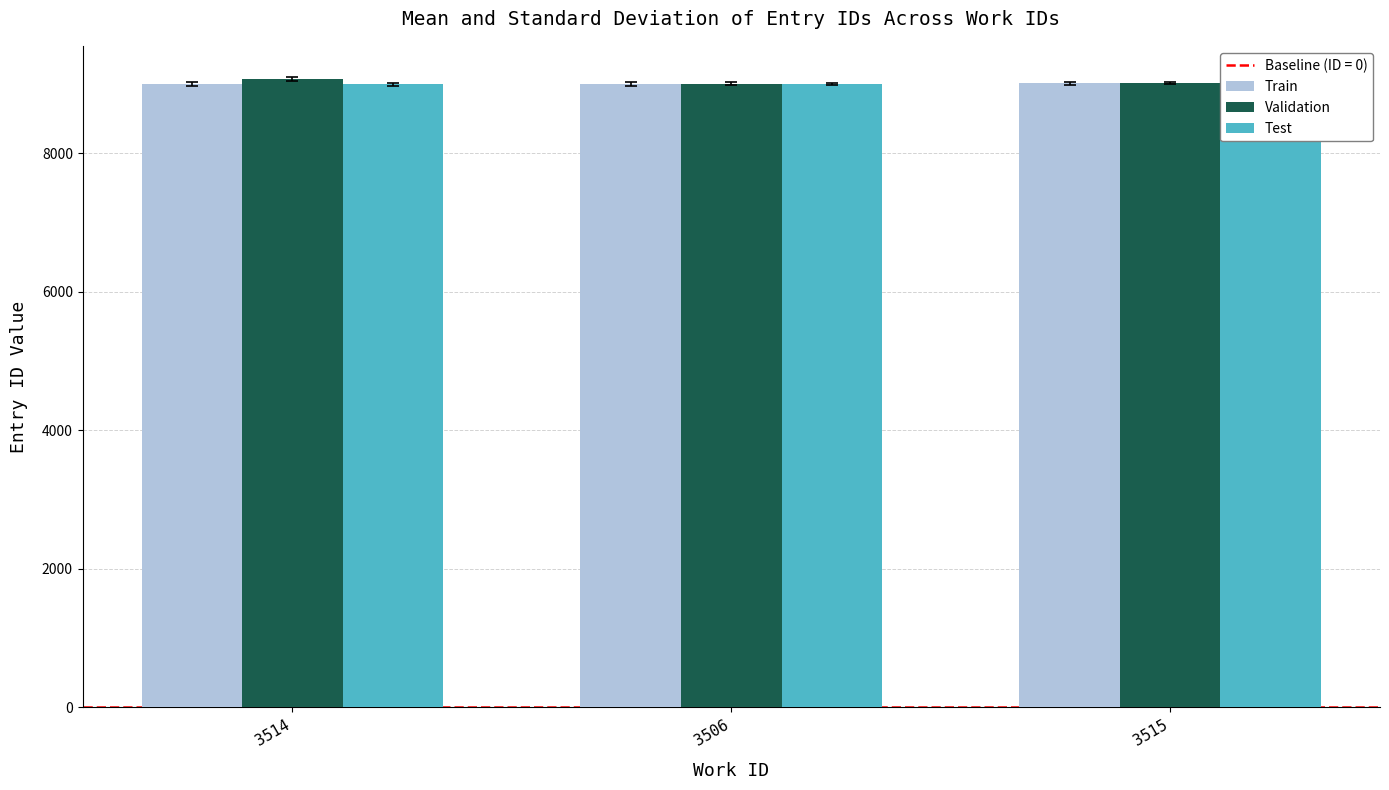

What is the highest value of the Train series?

9016